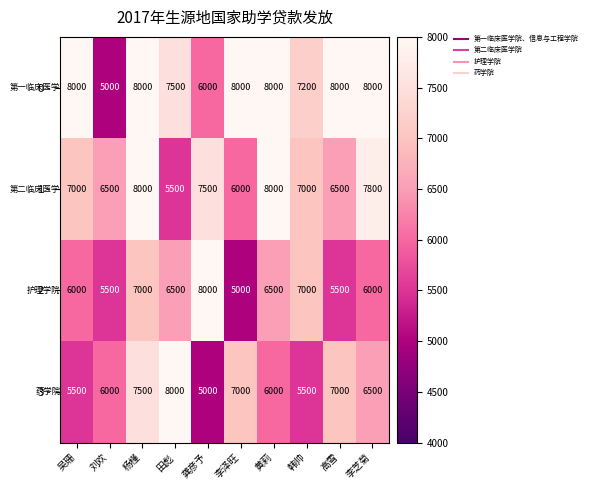

Rank the series at 刘欢 from lowest to highest value.

0 -, 2 -, 3 -, 1 -